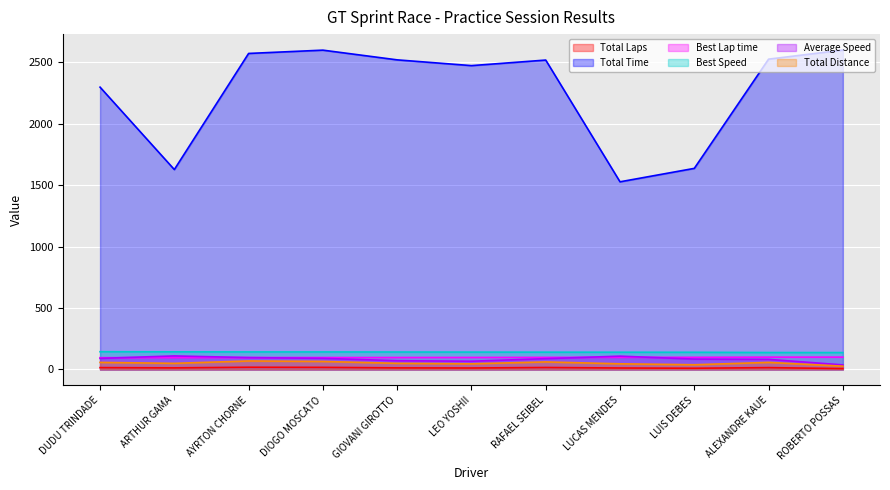

What is the highest value of the Average Speed series?

110.3